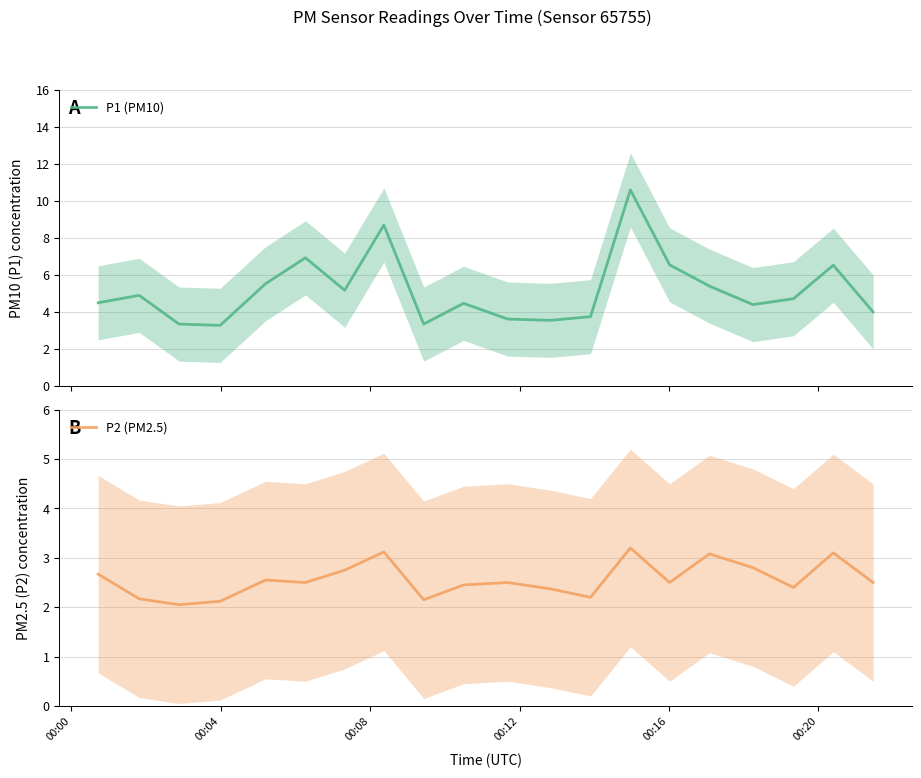

At which label does P1 (PM10) first exceed 4?

00:00